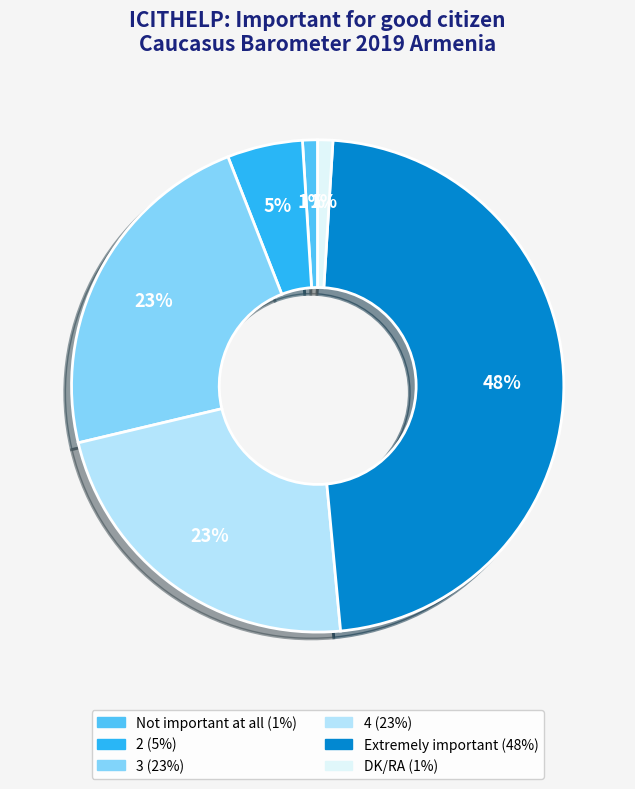

Which category has the biggest portion of the pie?

Extremely important